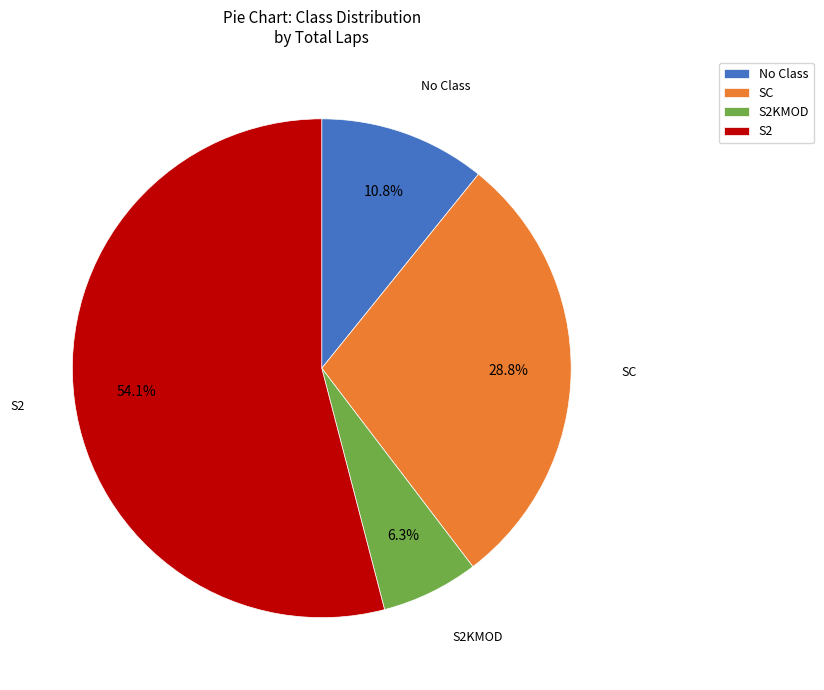

Approximately how many times larger is the value at S2 compared to No Class?

5.0